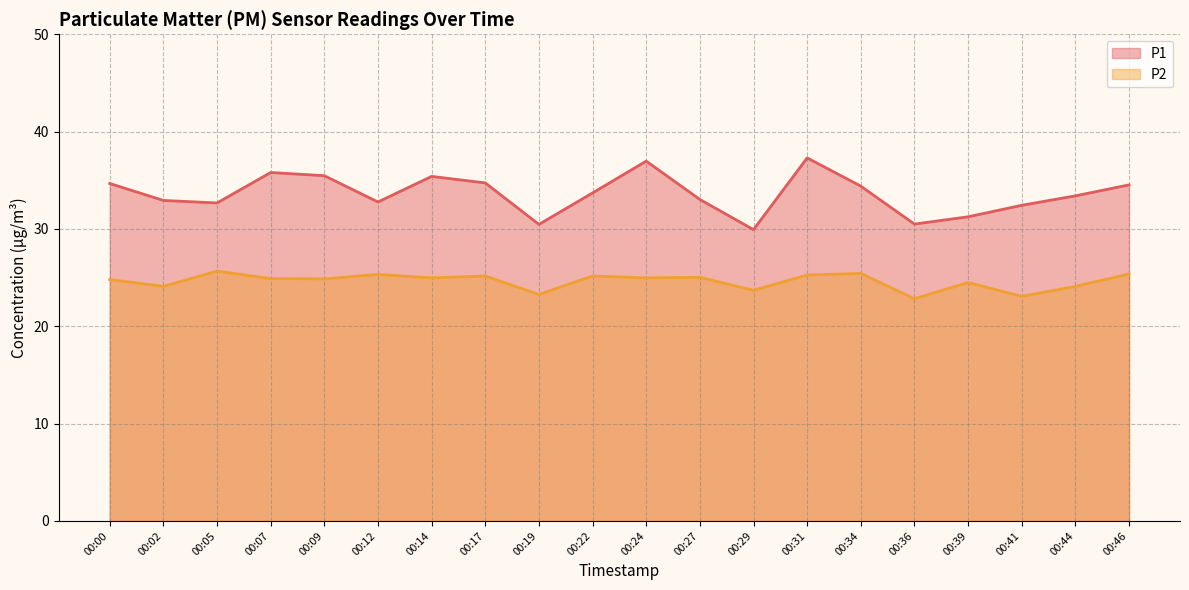

True or false: P1 and P2 intersect in this chart.

False